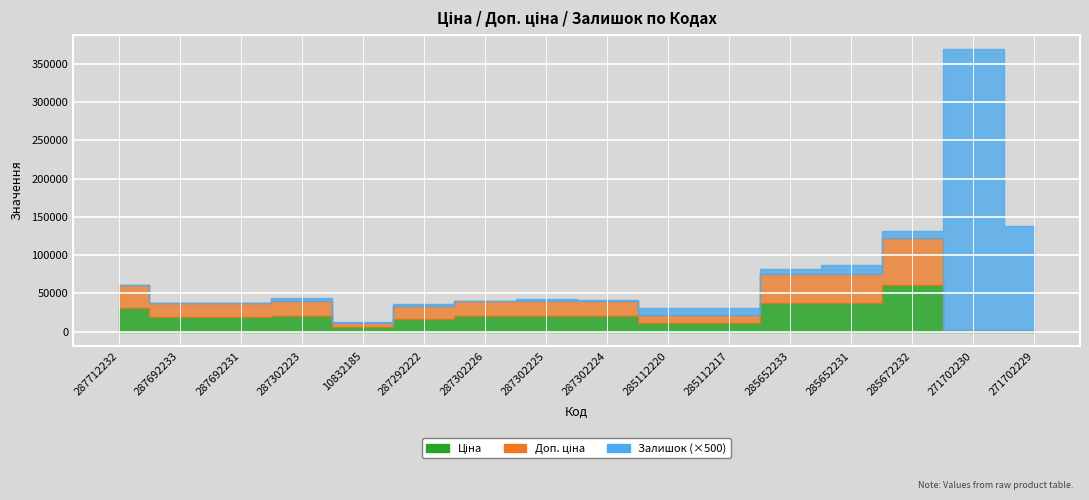

At which category does Ціна reach its first local peak?

287302223